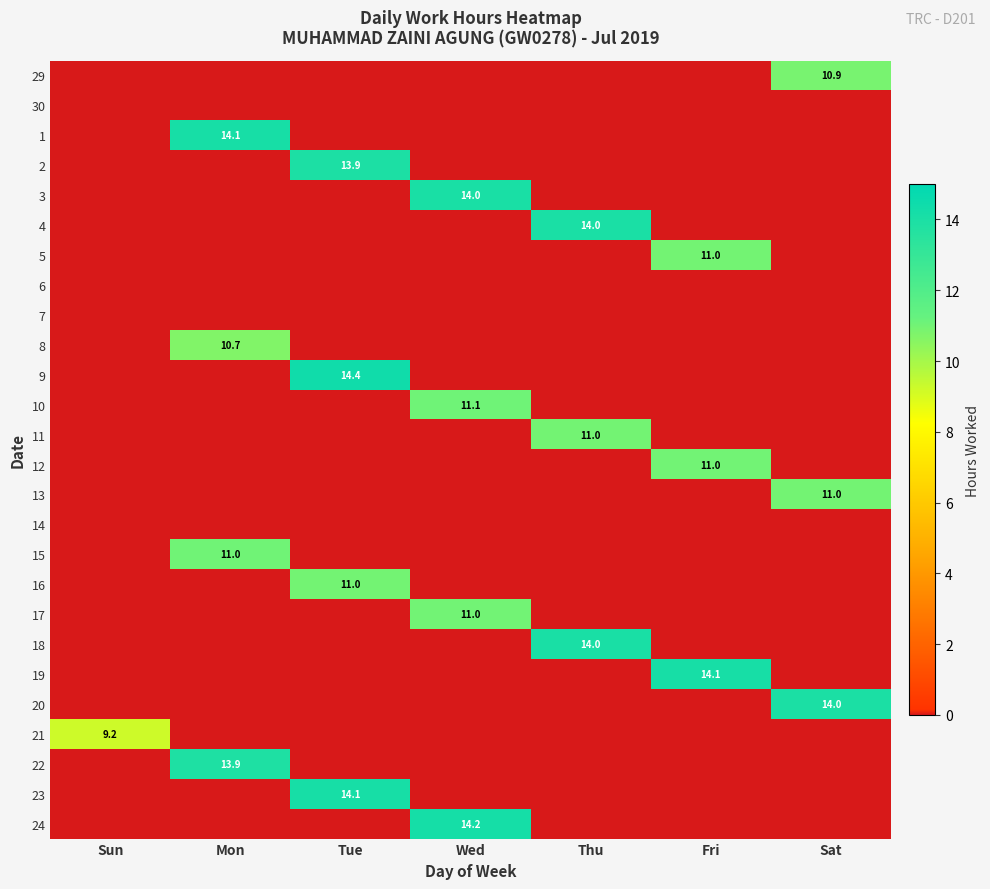

True or false: 10 has a value of 2.3 at Wed.

False